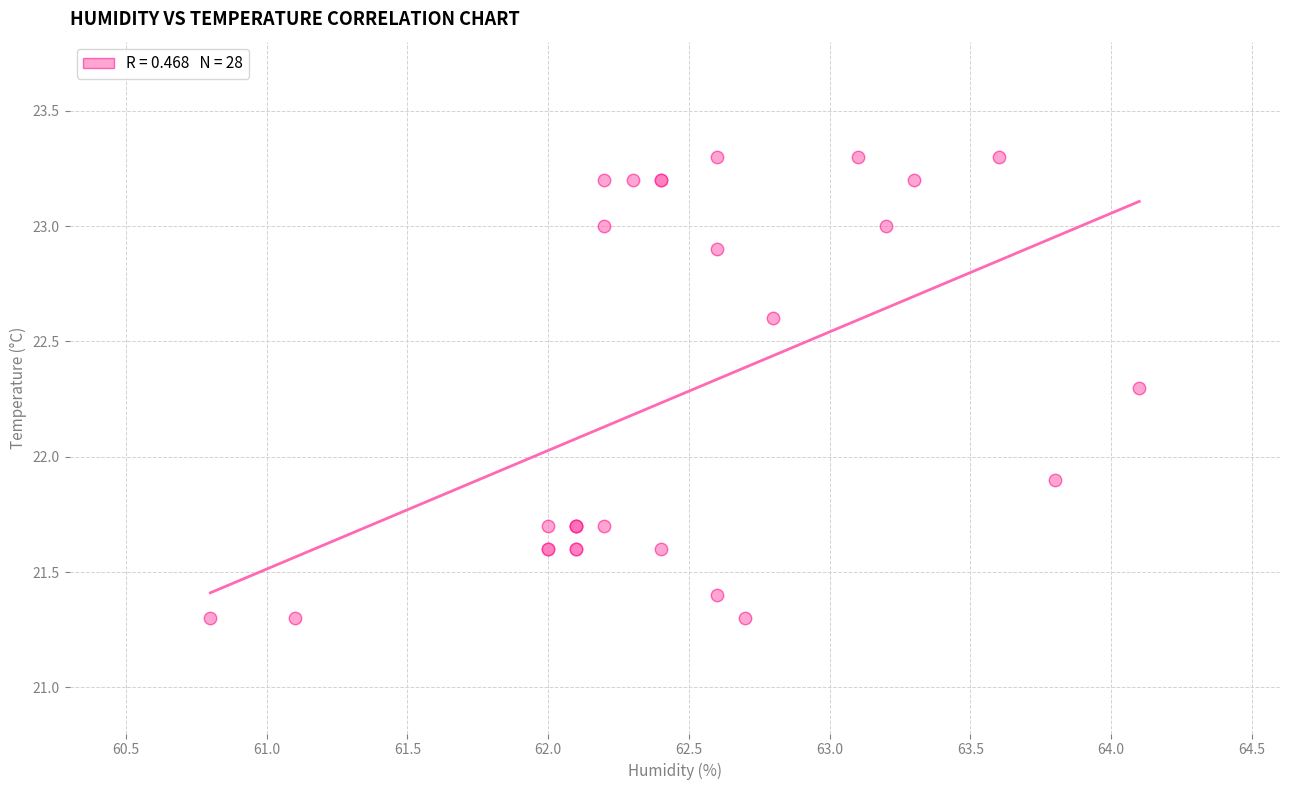

What Y value in the scatter plot is closest to 22?

21.9